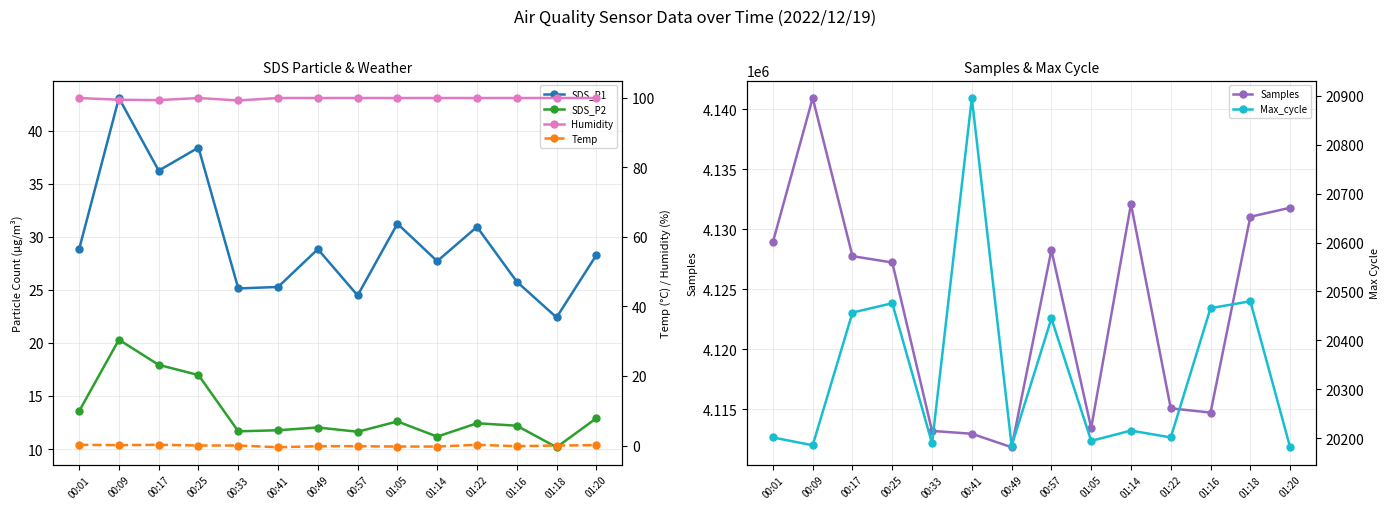

What are all the series names shown in the legend?

SDS_P1, SDS_P2, Samples, Humidity, Temp, Max_cycle